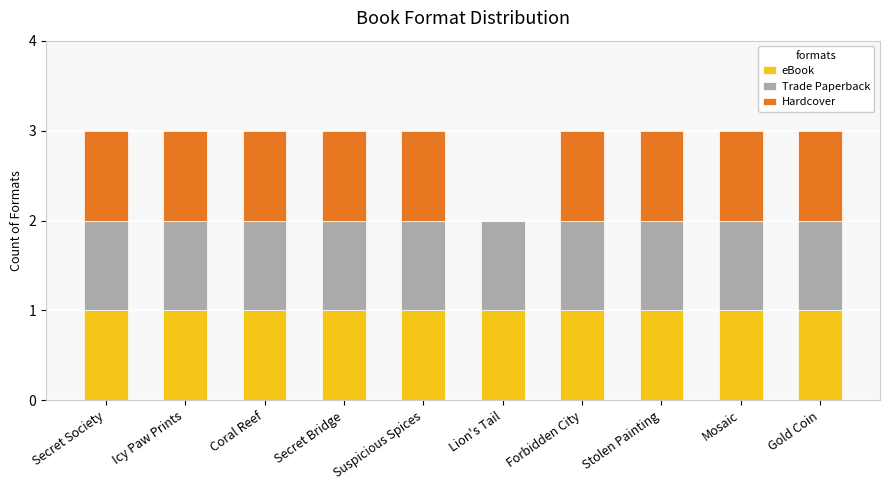

What is the total value across all series at Icy Paw Prints?

3